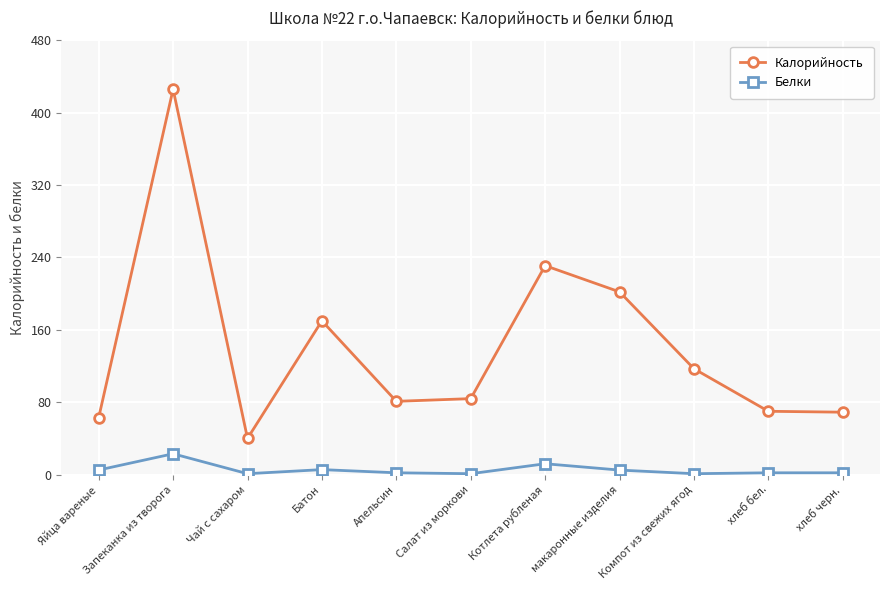

What is the maximum value shown in the chart?

426.0